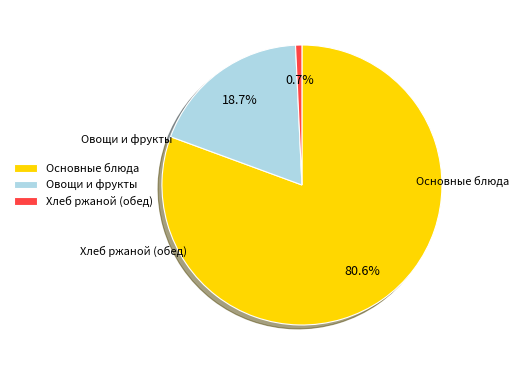

Which slice is the smallest?

Хлеб ржаной (обед)